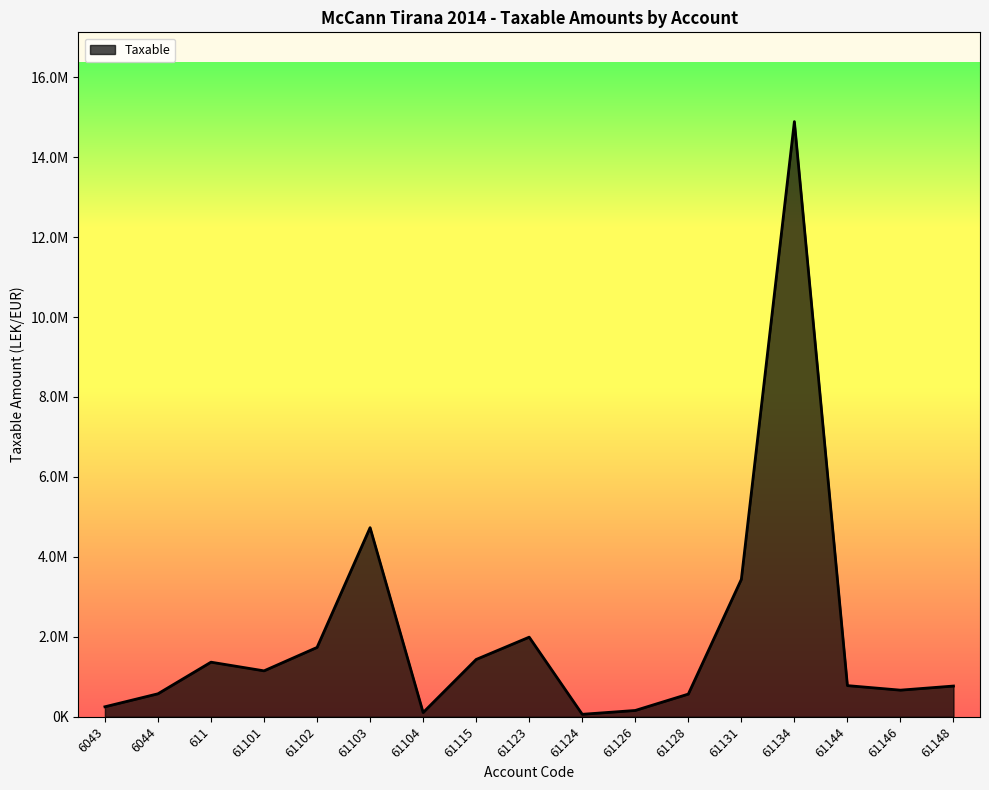

Does the chart display data point markers on the line(s)?

No